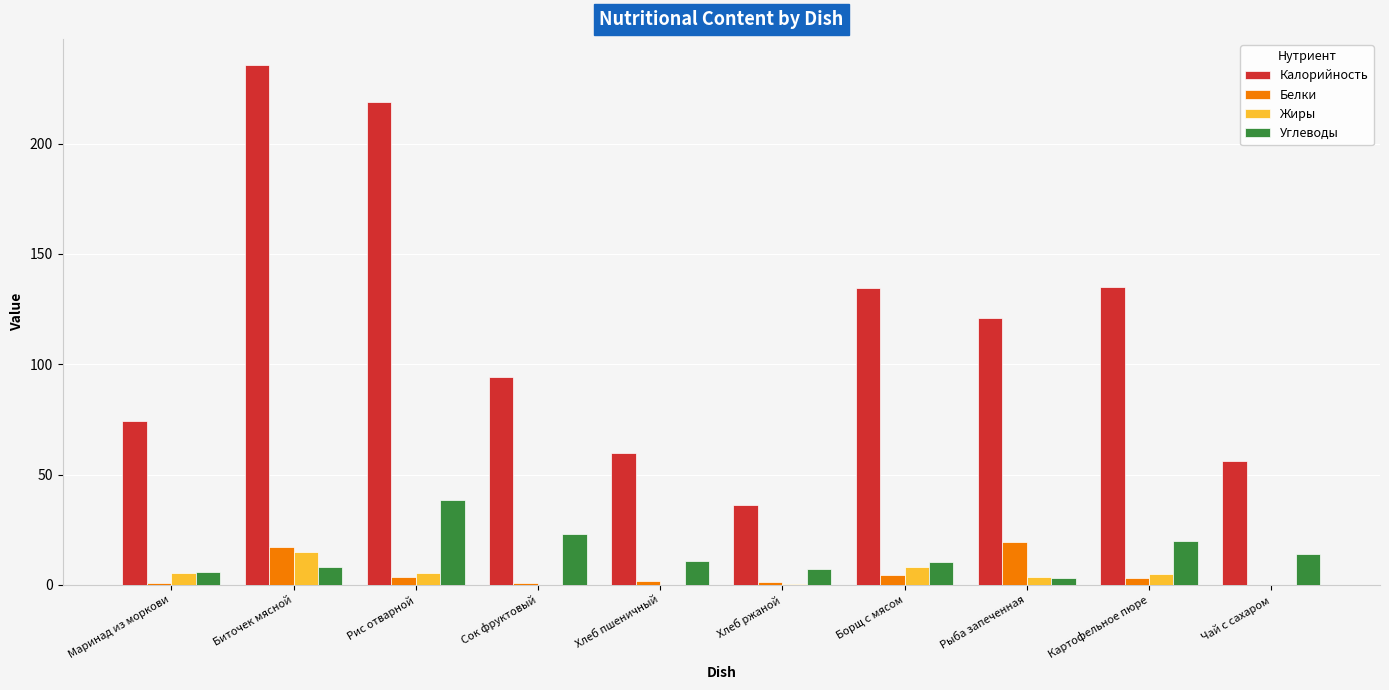

How many data points does each series have?

10